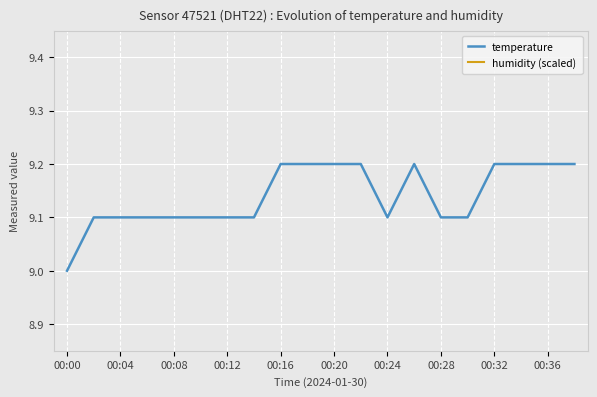

At which category does the chart reach its peak across all series?

00:00